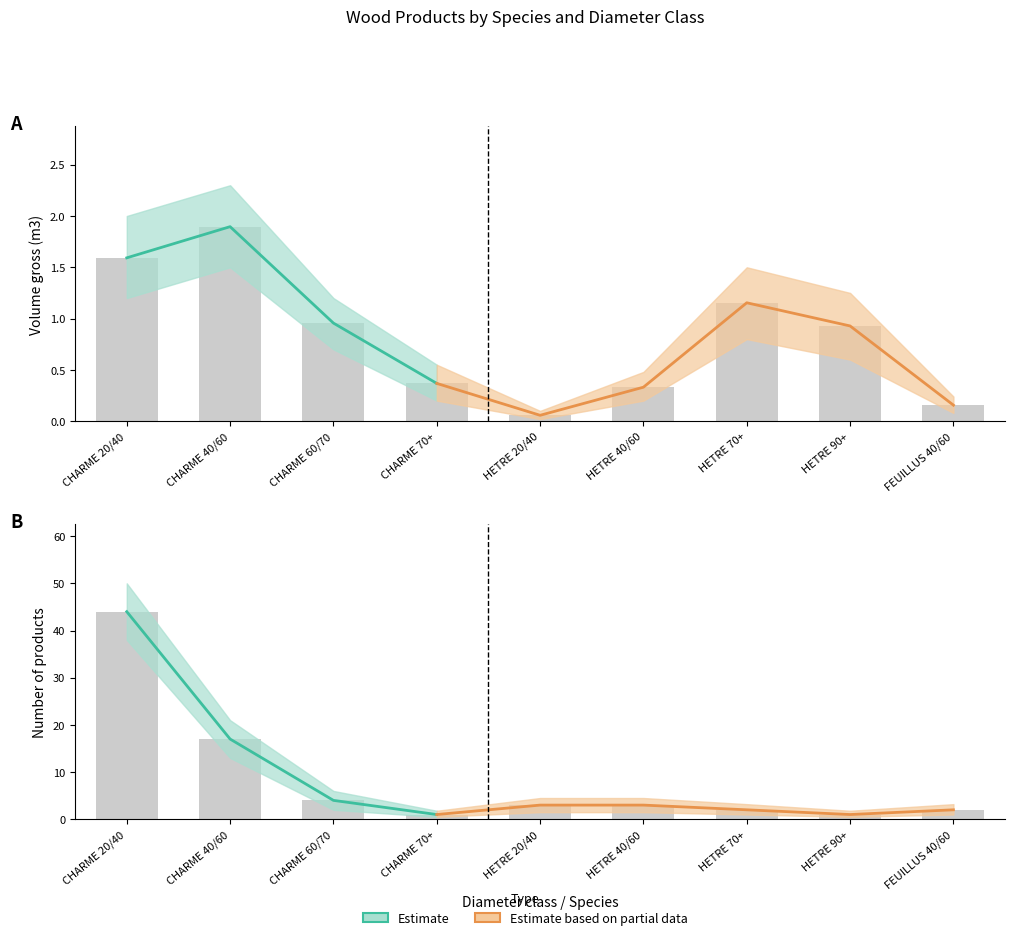

Where is produit_vtgr_lower nearest to the value 0?

HETRE 20/40